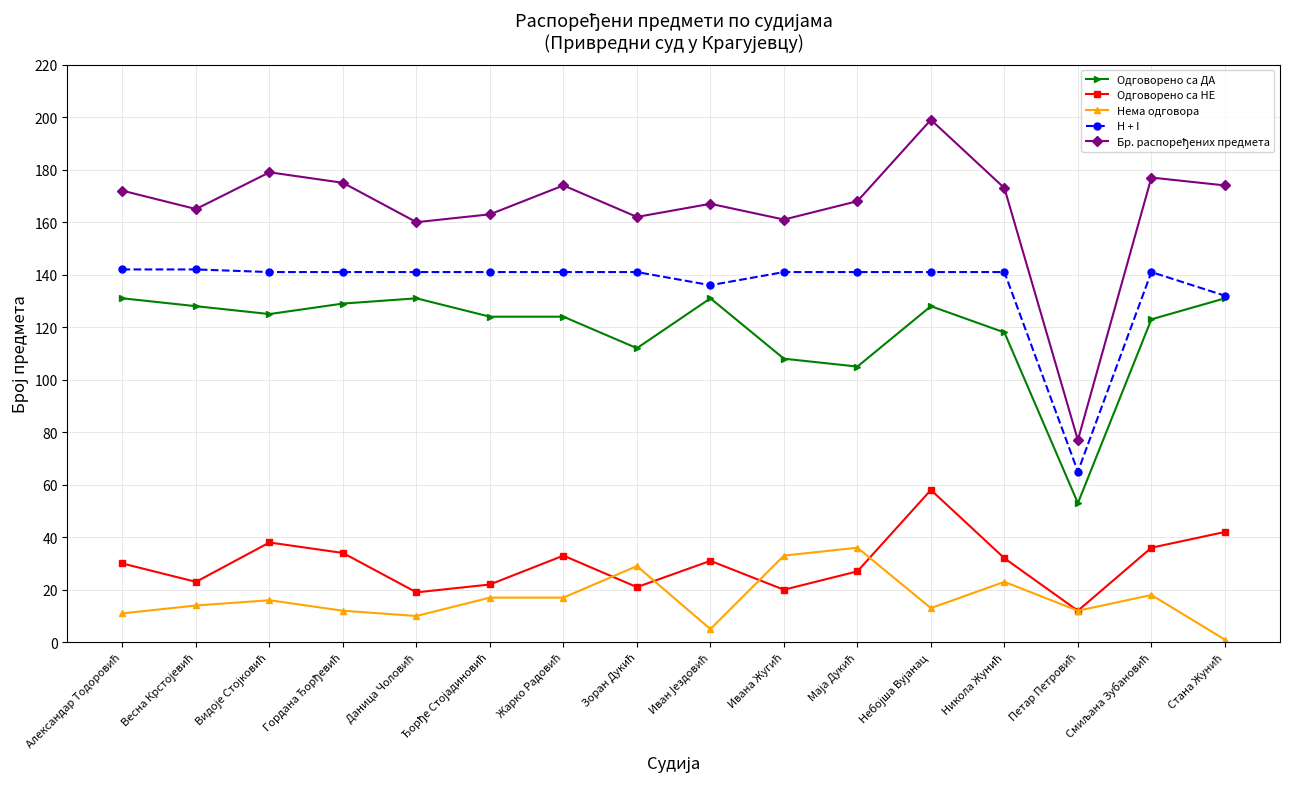

What is the value of the Нема одговора point at the 3rd from the left?

16